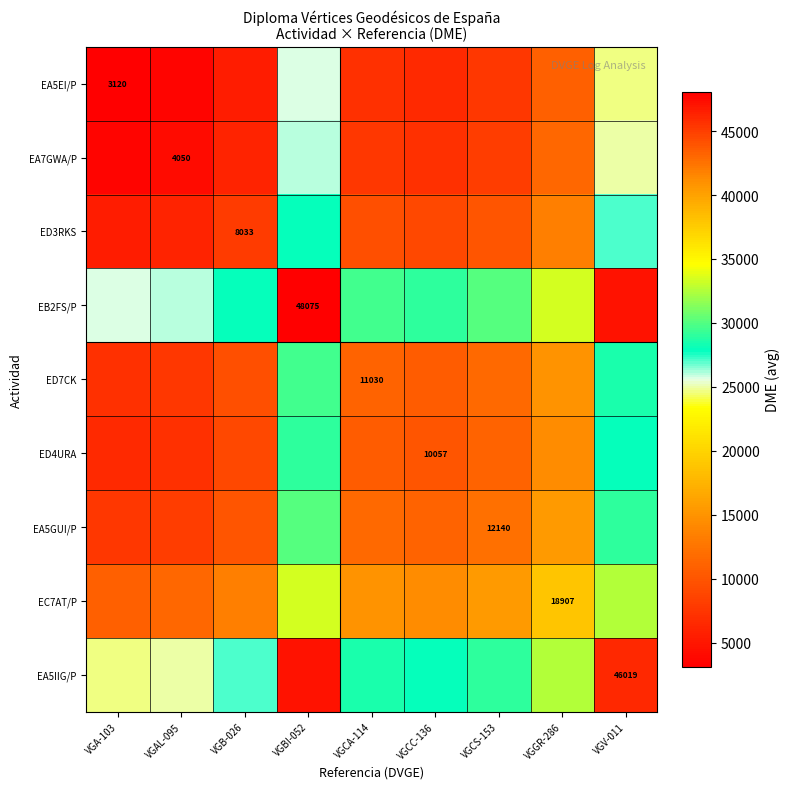

At which label does EA5IIG/P first exceed 28524?

VGBI-052